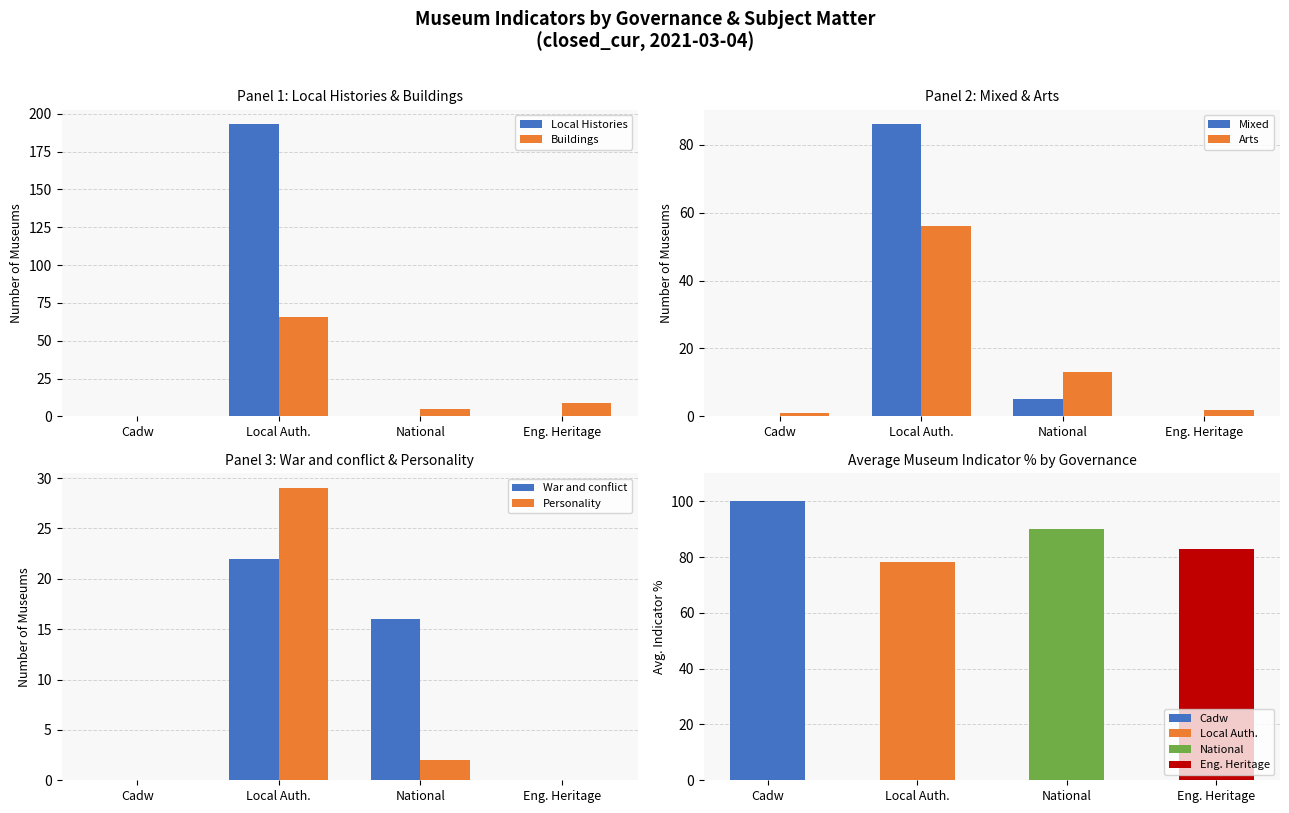

Count the number of data series in this chart.

6